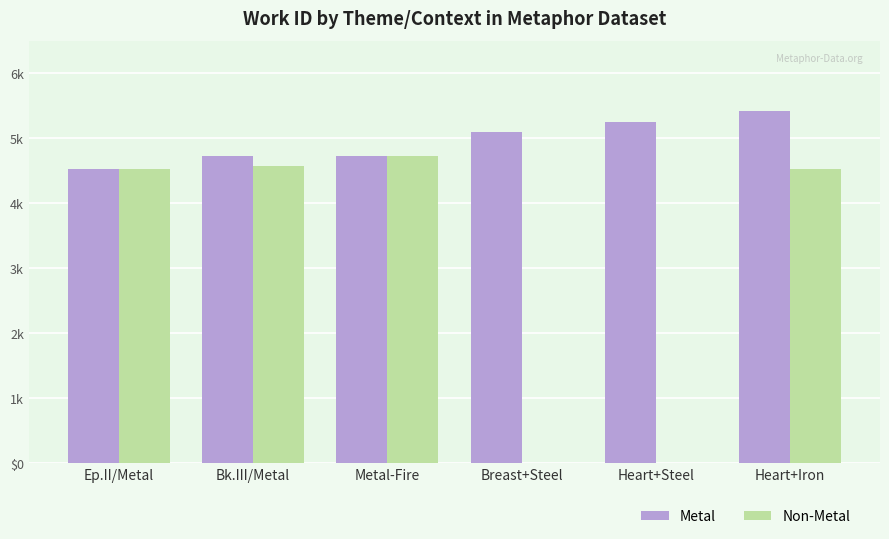

Where is Metal nearest to the value 4972?

Breast+Steel